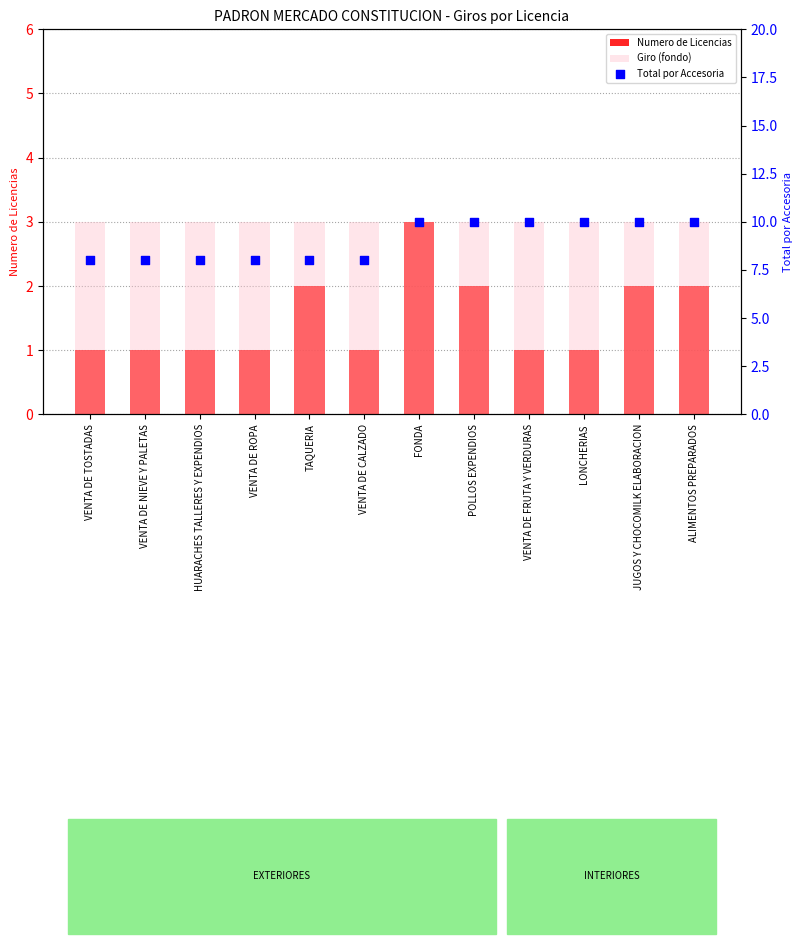

Is the value of Giro (fondo) at VENTA DE CALZADO greater than the value of Numero de Licencias at JUGOS Y CHOCOMILK ELABORACION?

Yes